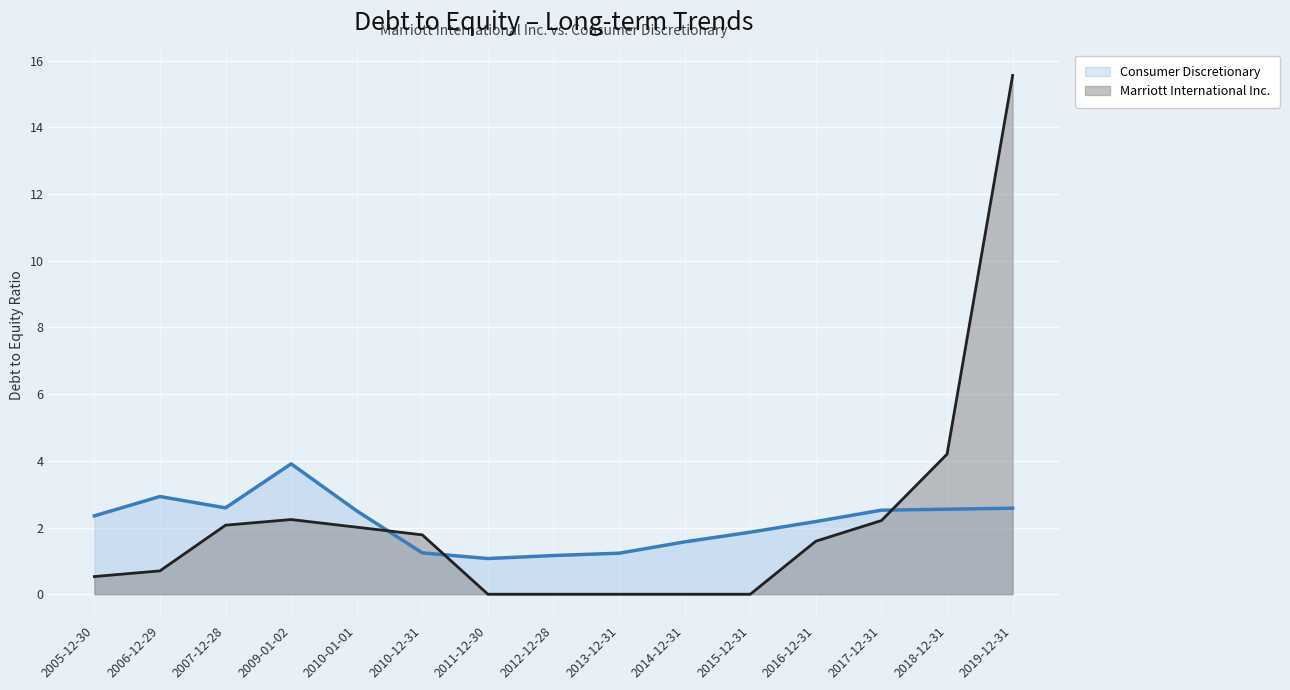

What is the spread (max minus min) of values at 2014-12-31?

1.6